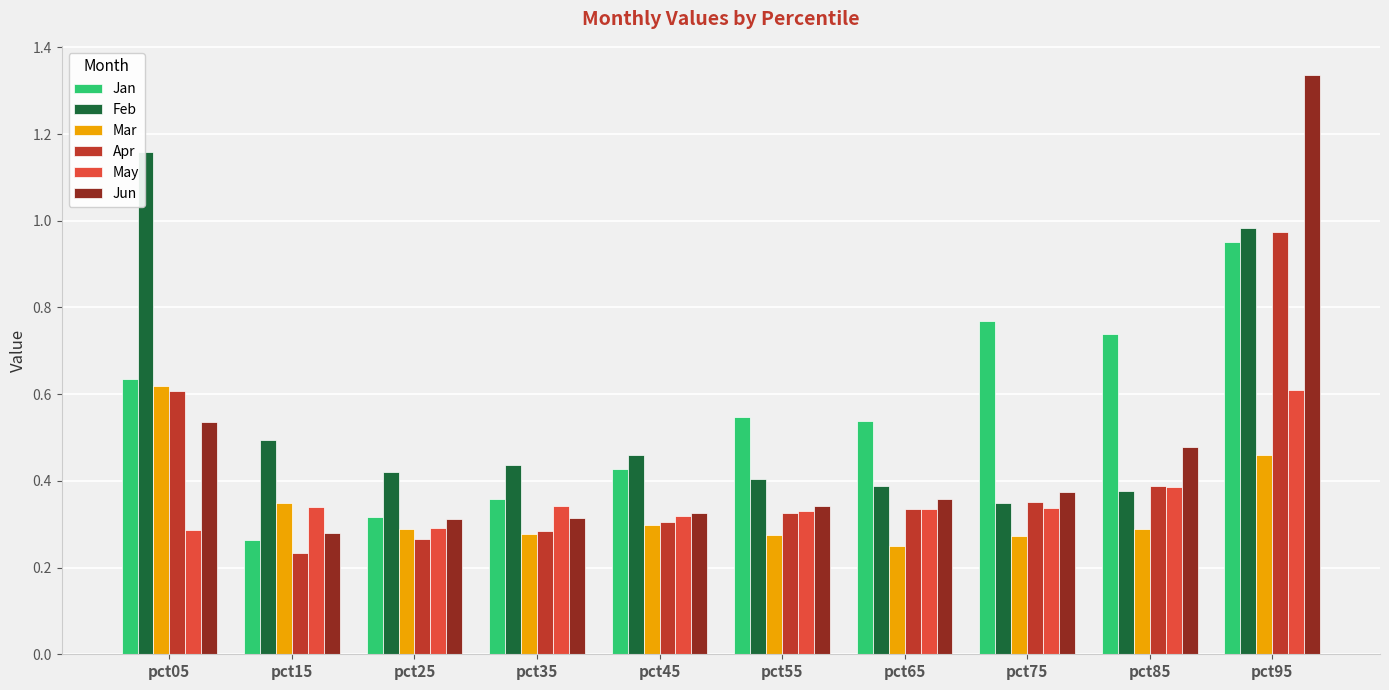

Which series has the largest range (max minus min)?

Jun